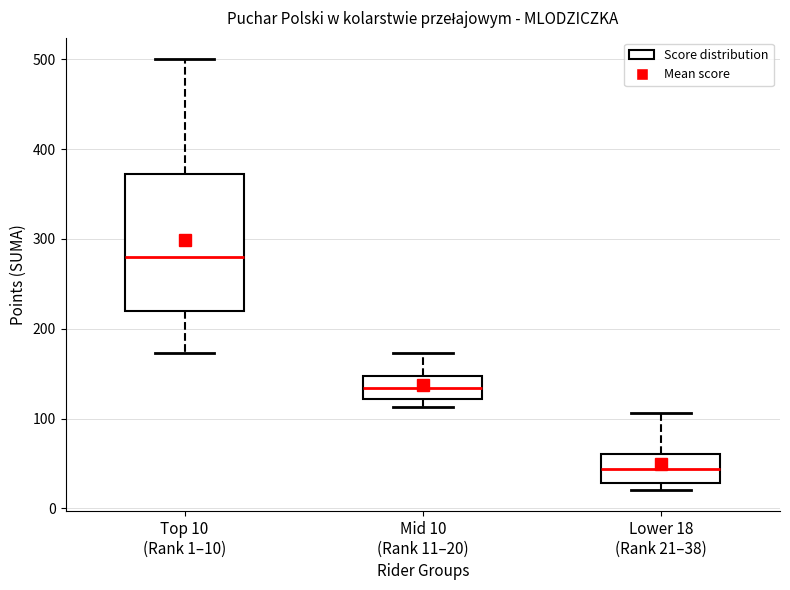

Comparing the boxes themselves (not the whiskers), which one is the tallest?

Top 10 (Rank 1–10)